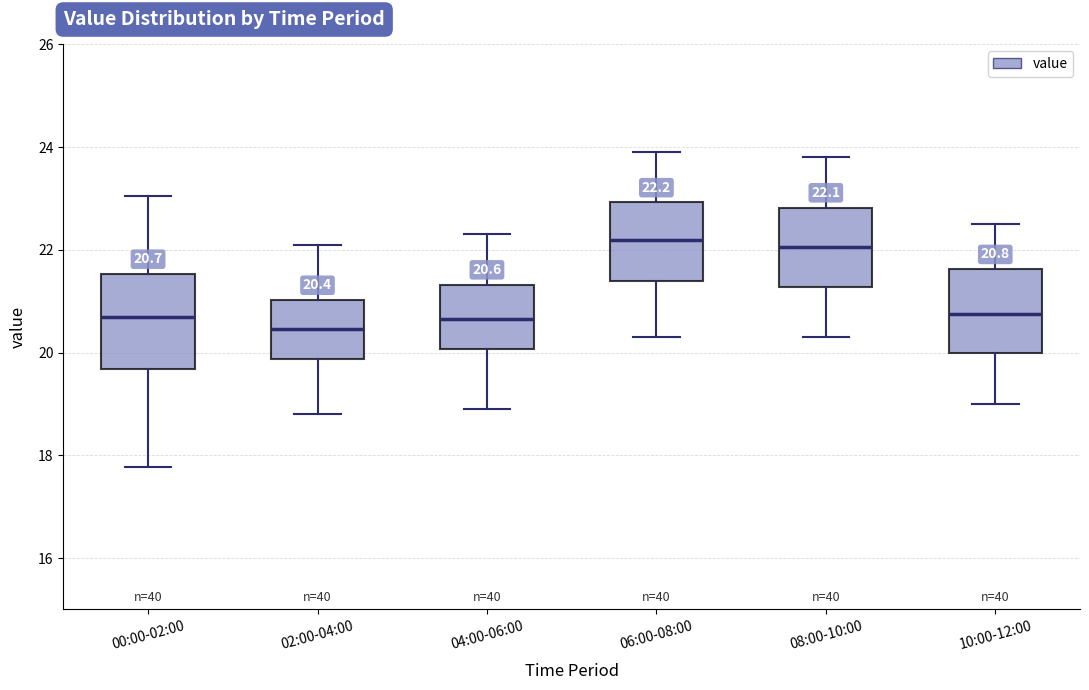

Comparing the boxes themselves (not the whiskers), which one is the tallest?

00:00-02:00